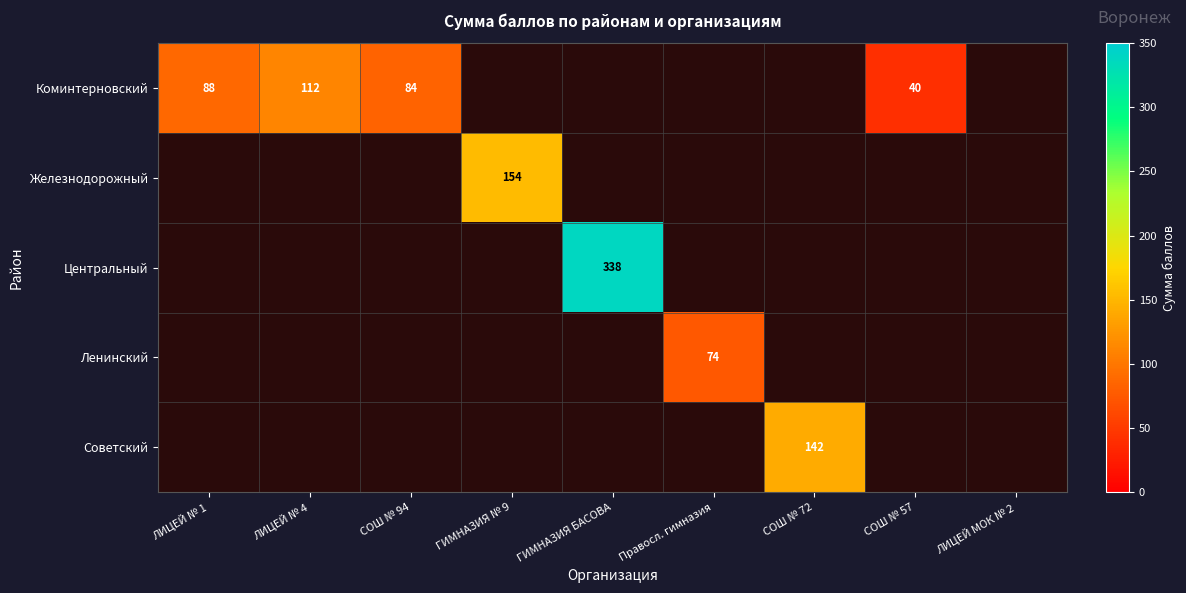

True or false: Железнодорожный has a value of 243.5 at ГИМНАЗИЯ № 9.

False